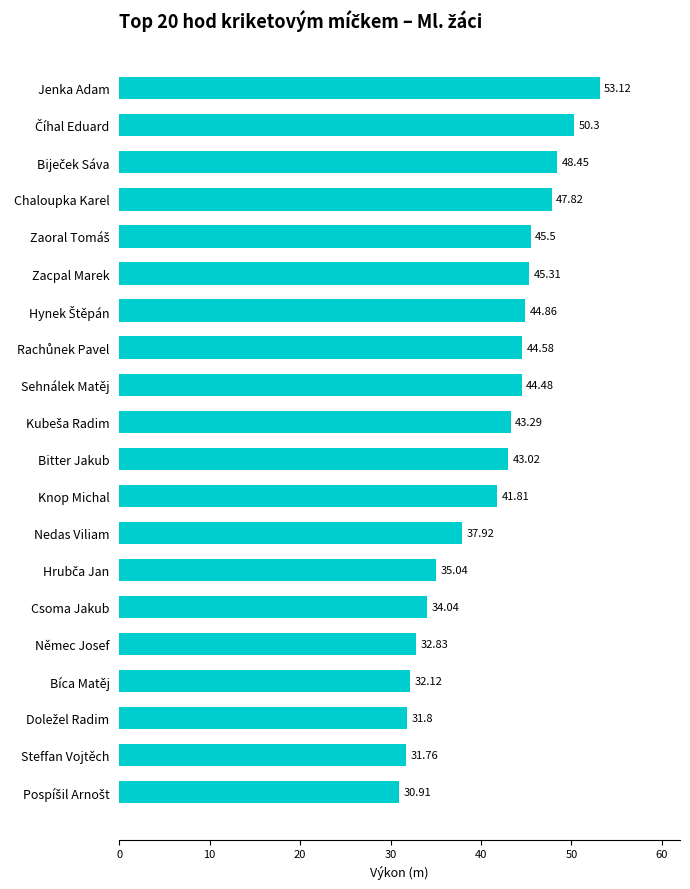

What is the sum of all values?

819.0